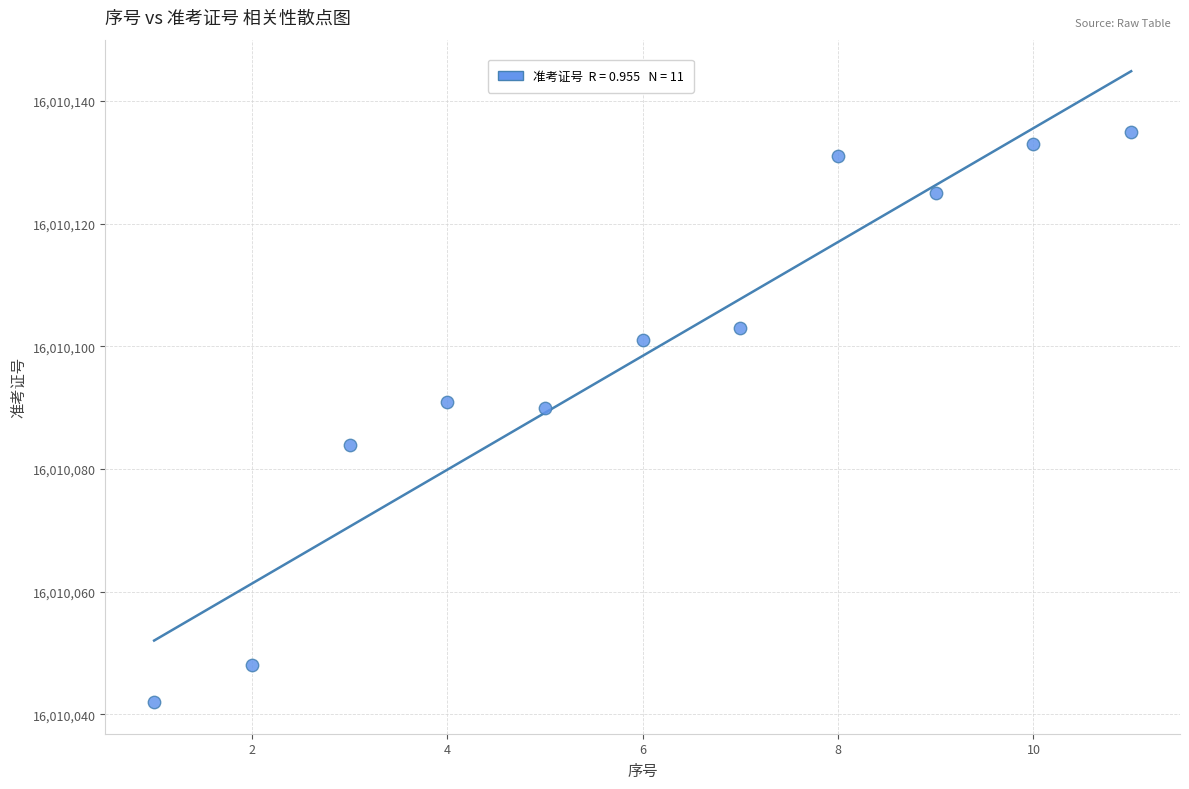

What is the range of Y values (max minus min)?

93